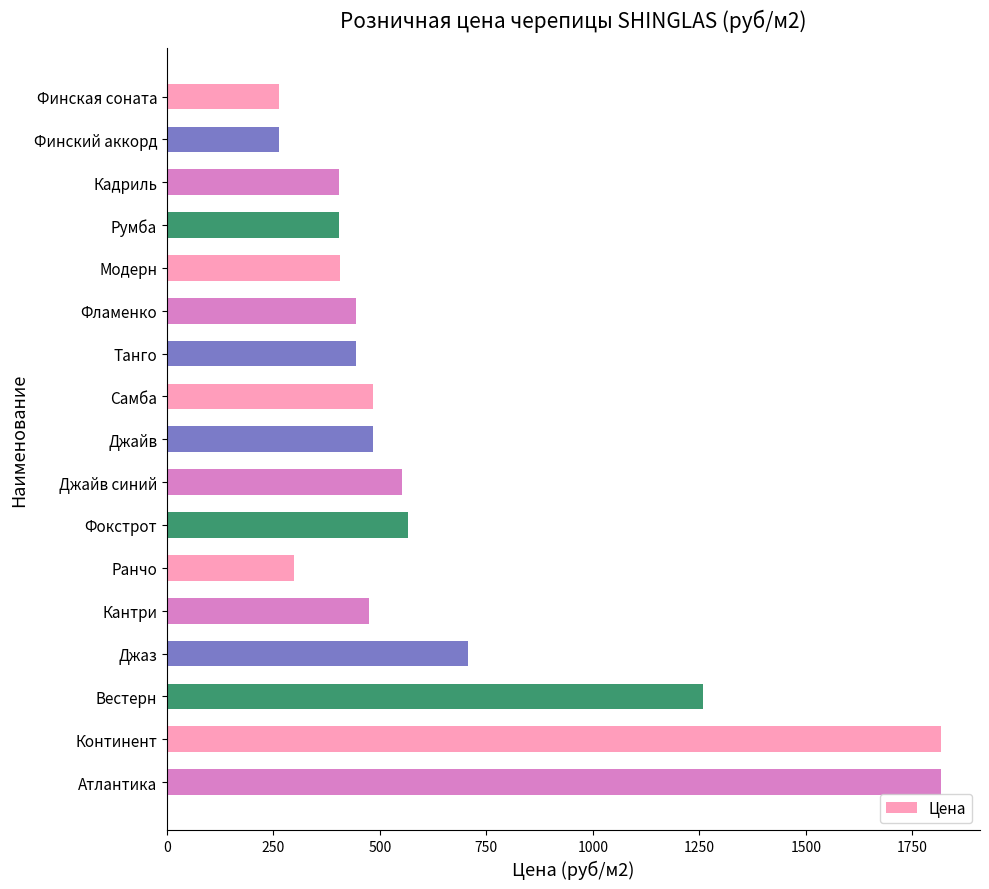

What is the value of the 10th bar from the top?

551